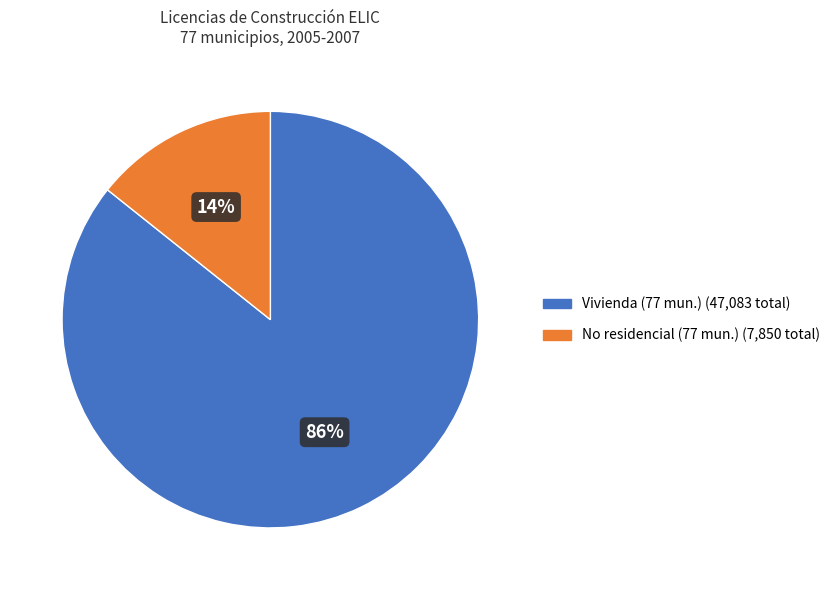

Is there any slice that represents more than half of the pie?

Yes